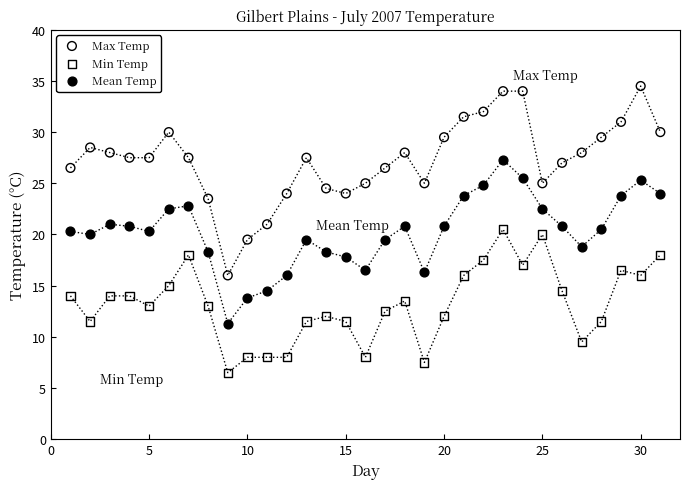

Which series contains the lowest Y value?

Min Temp